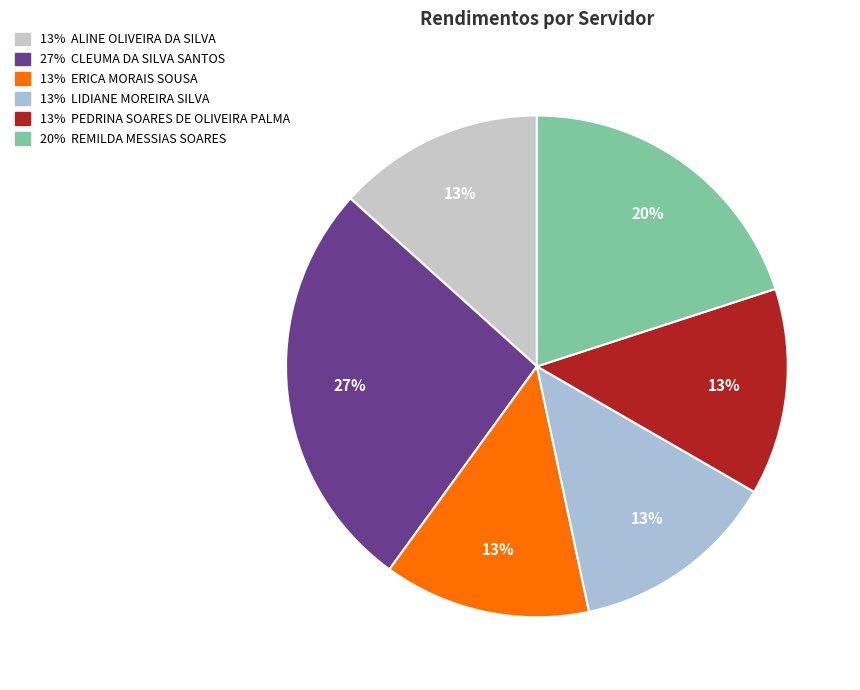

How many segments does this pie chart have?

6